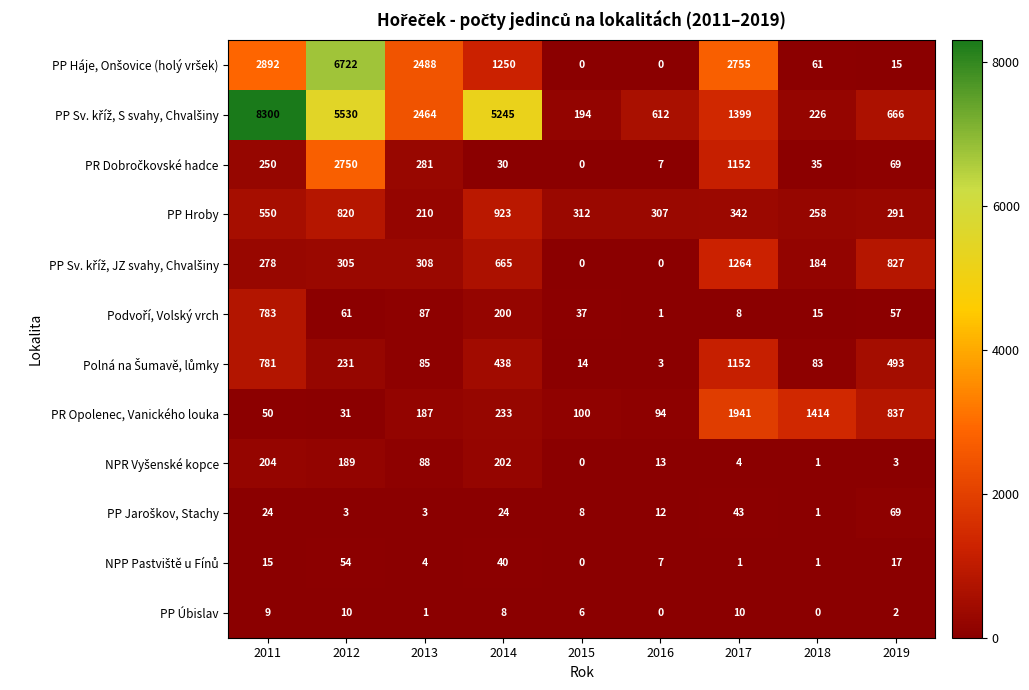

Is it true that PR Opolenec, Vanického louka equals 2061 at 2018?

False